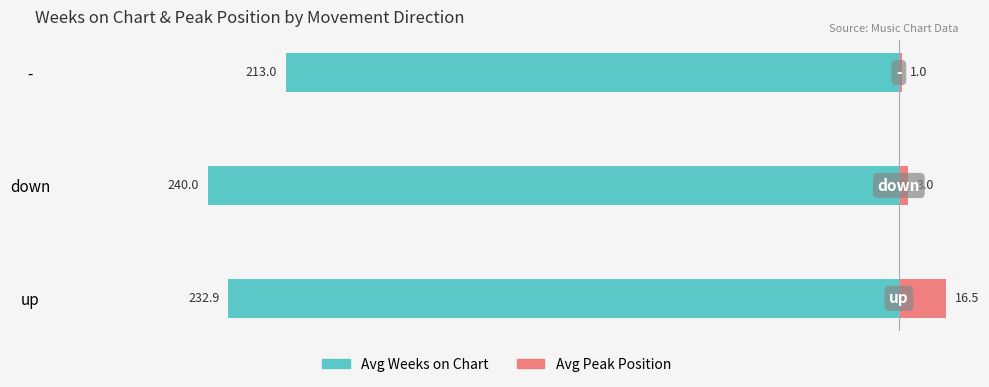

How many series are shown in this chart?

2